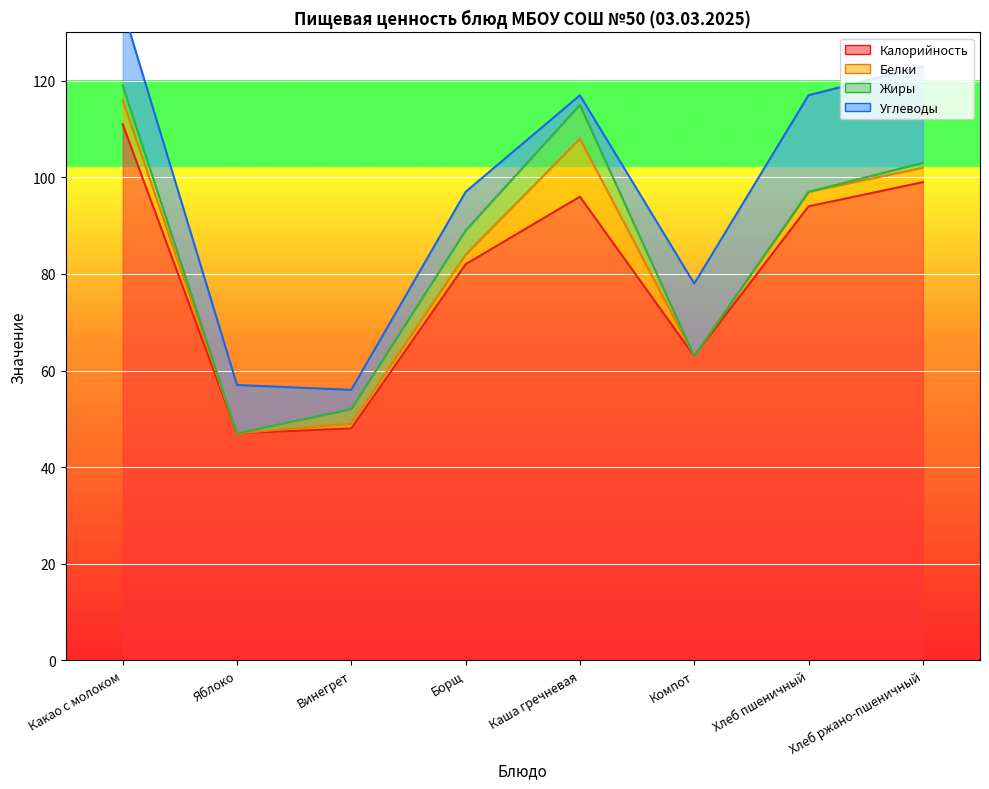

True or false: Калорийность has more than 2 points higher than both neighbors.

False